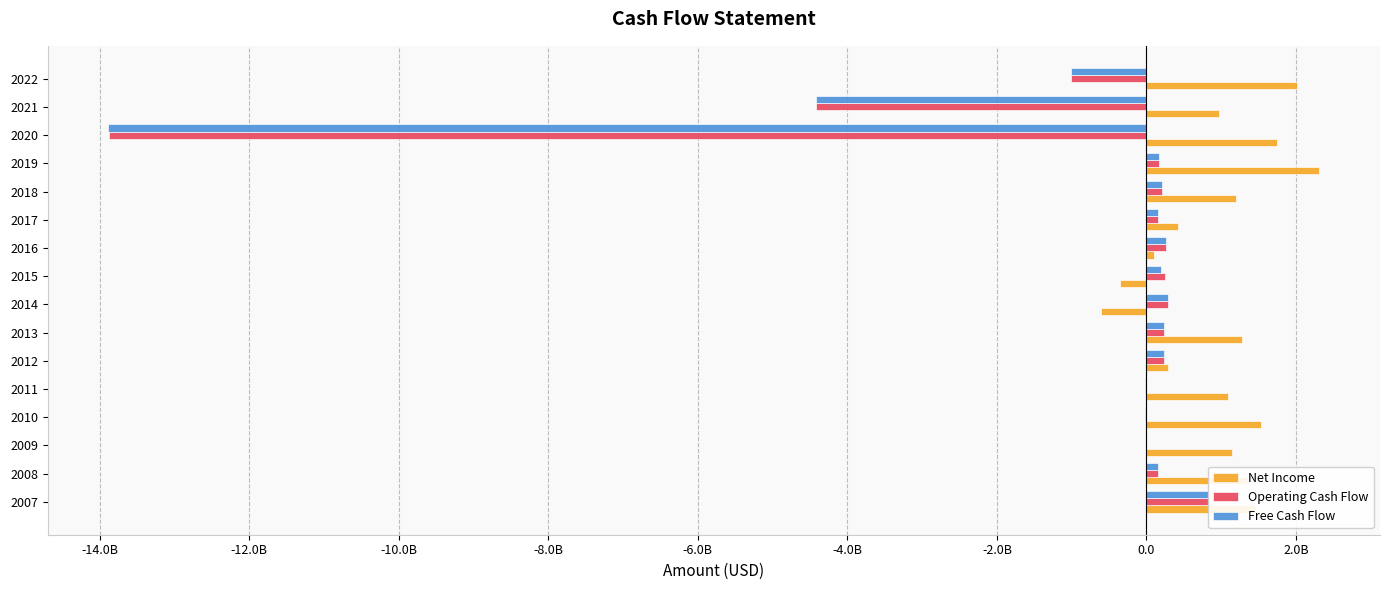

Rank the series by their maximum value, from lowest to highest.

Free Cash Flow, Operating Cash Flow, Net Income